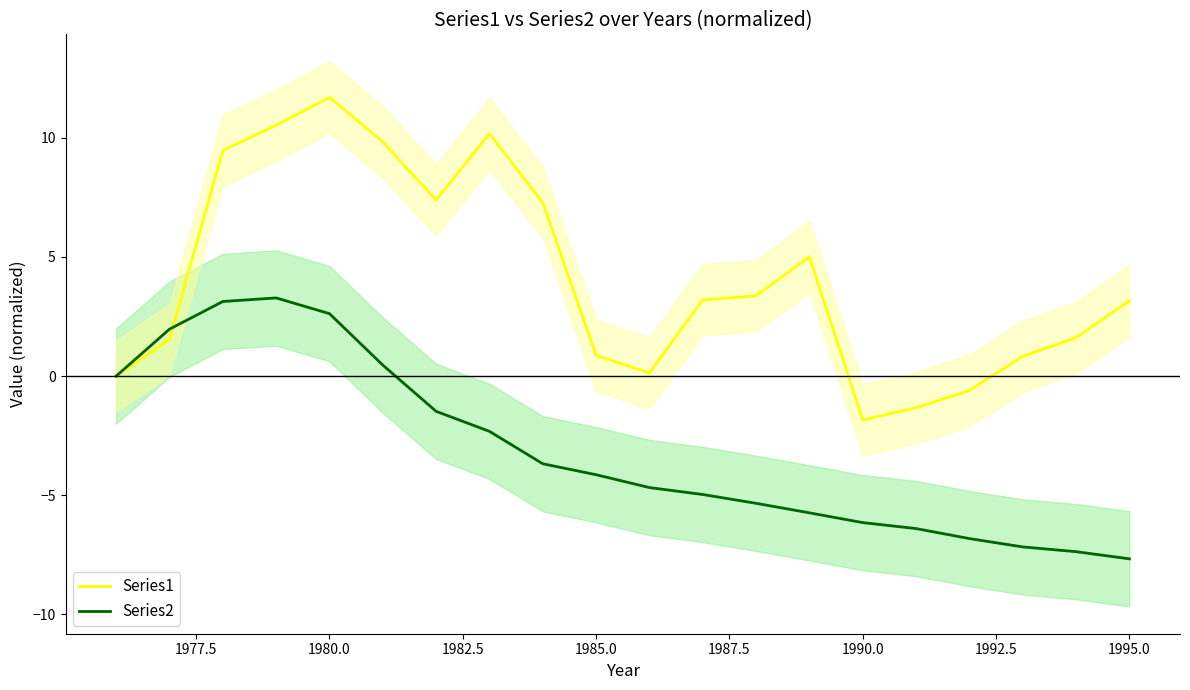

Rank the series by their maximum value, from lowest to highest.

Series2, Series1